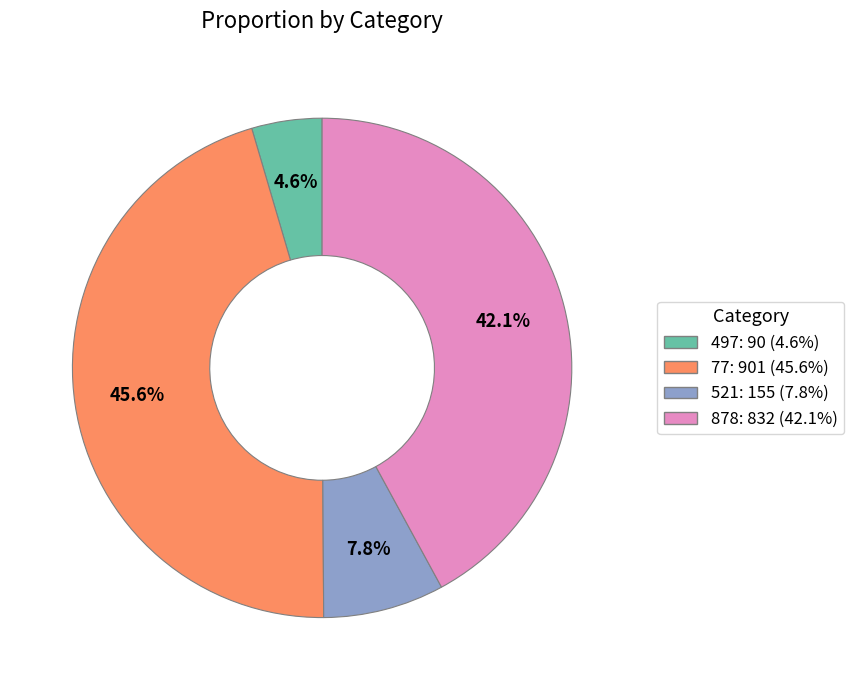

What is the total percentage of 77 and 878?

87.6%